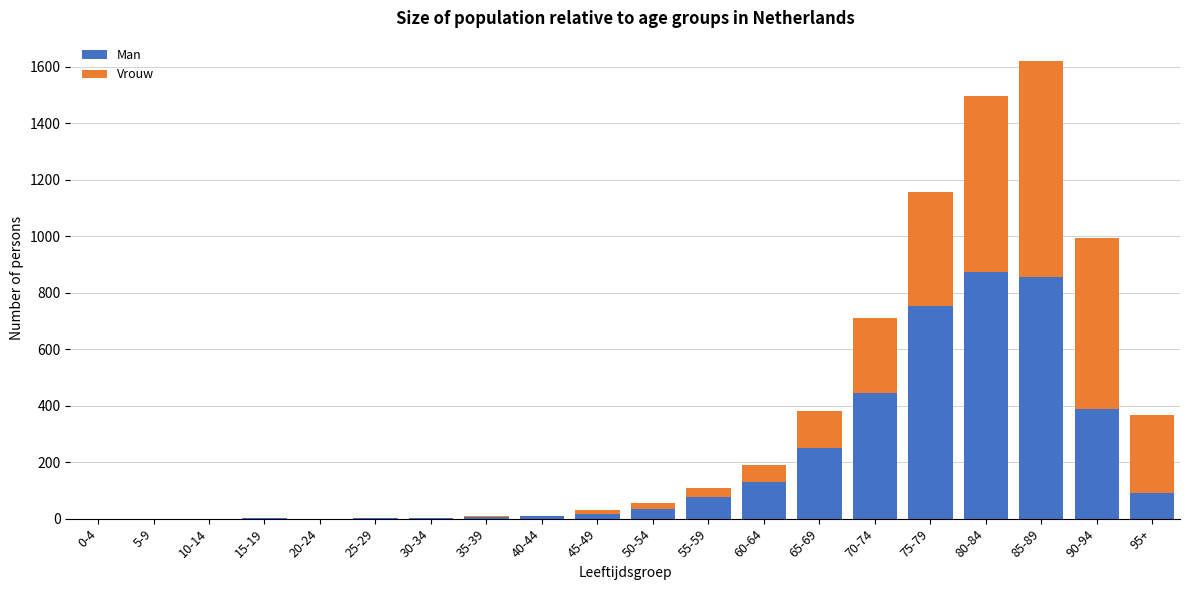

At which category is the sum across all series the highest?

85-89